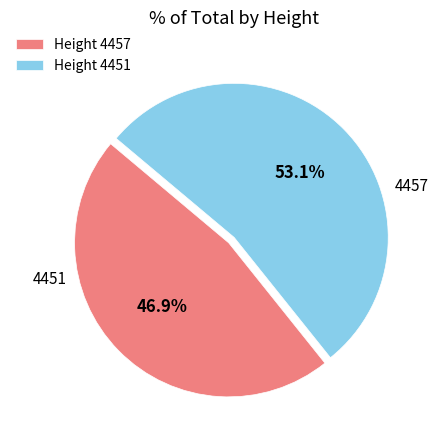

Between 4457 and 4451, which is larger?

4451